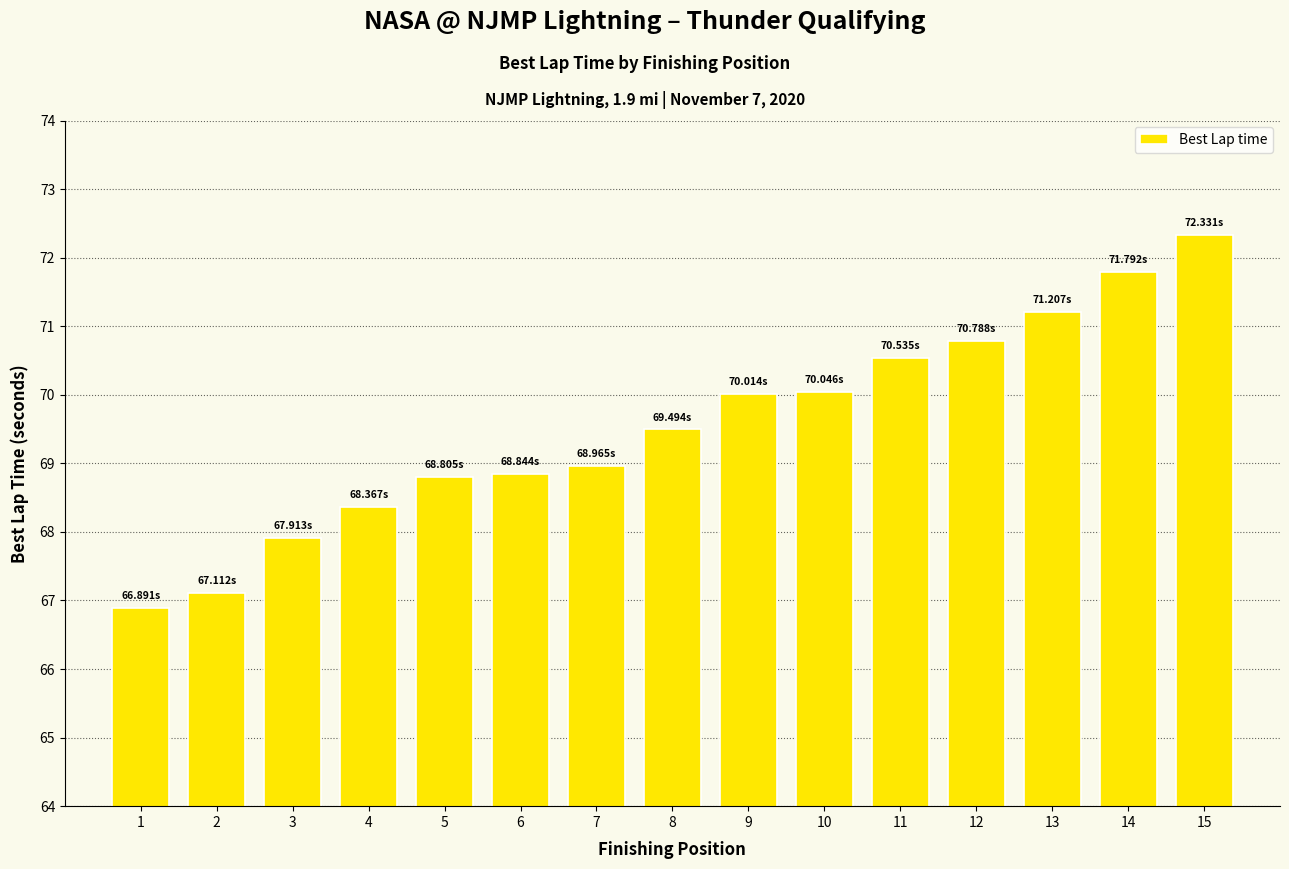

Reading right to left, extract all data points from this chart.

15=72.3	14=71.8	13=71.2	12=70.8	11=70.5	10=70.0	9=70.0	8=69.5	7=69.0	6=68.8	5=68.8	4=68.4	3=67.9	2=67.1	1=66.9